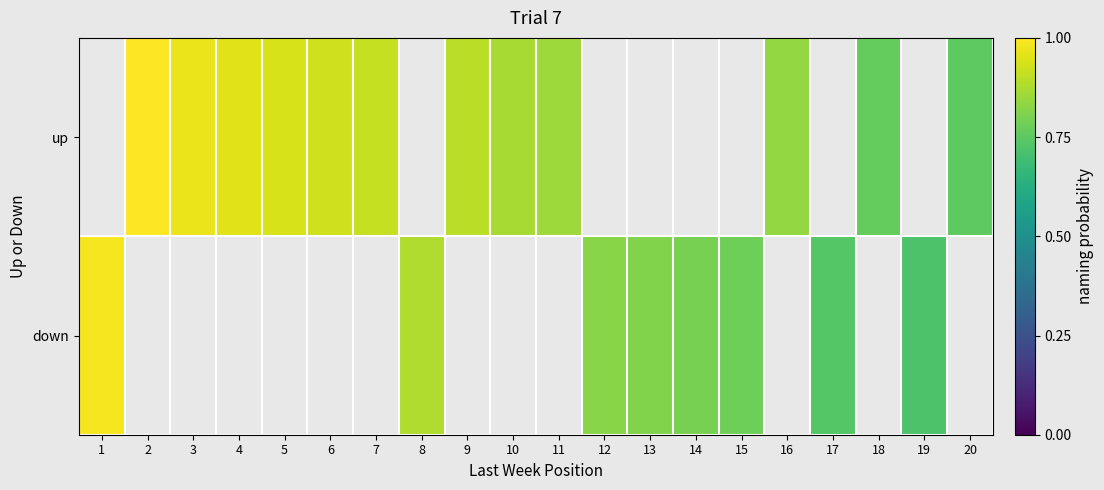

How many categories are shown in the chart?

20